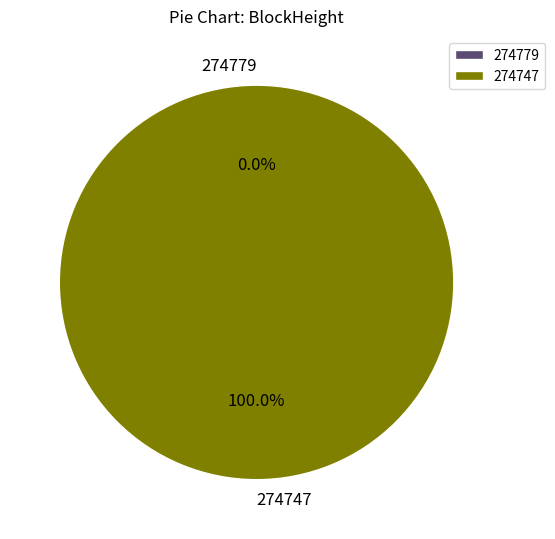

Is 274747 the majority of the pie?

Yes